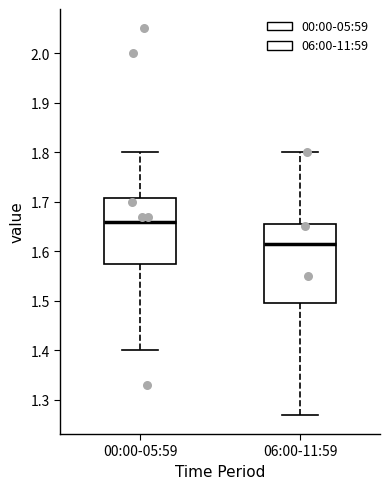

Where does the upper whisker of the box for 06:00-11:59 end on the y-axis? The values are not printed on the chart, so give them approximately, as read against the axis.

1.80